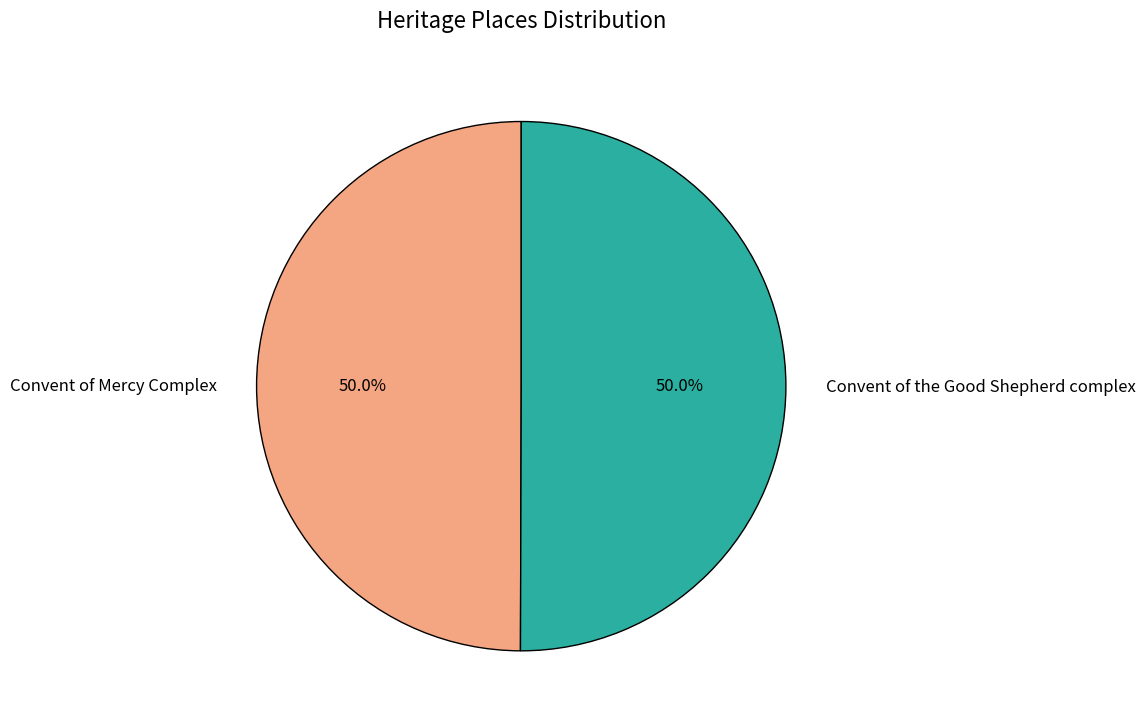

Approximately how many times larger is the value at Convent of Mercy Complex compared to Convent of the Good Shepherd complex?

1.0